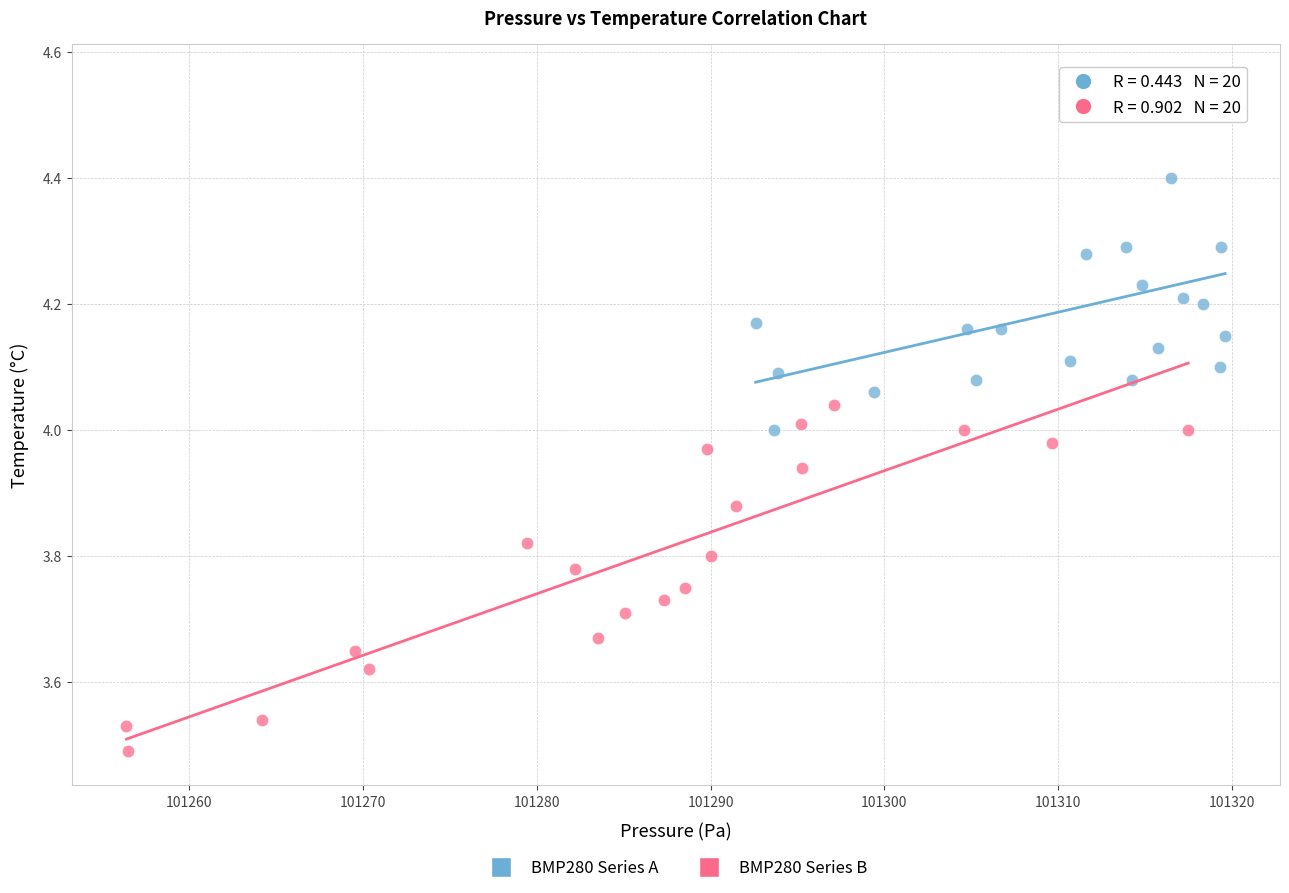

Which series reaches the minimum Y coordinate?

BMP280 Series B